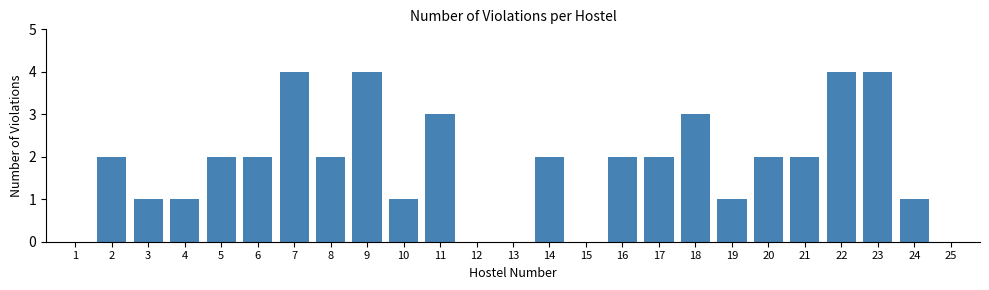

Reading left to right, list all the values displayed in this chart.

1=0	2=2	3=1	4=1	5=2	6=2	7=4	8=2	9=4	10=1	11=3	12=0	13=0	14=2	15=0	16=2	17=2	18=3	19=1	20=2	21=2	22=4	23=4	24=1	25=0